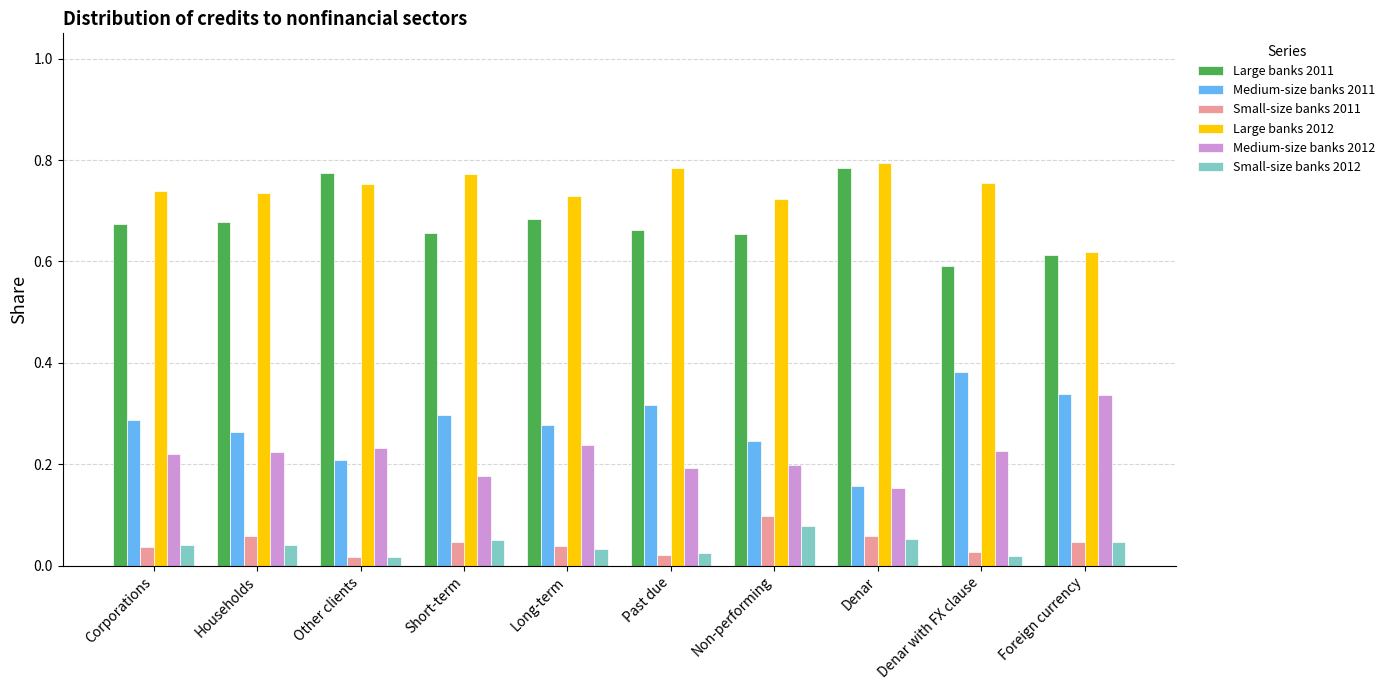

What are all the series names shown in the legend?

Large banks 2011, Medium-size banks 2011, Small-size banks 2011, Large banks 2012, Medium-size banks 2012, Small-size banks 2012